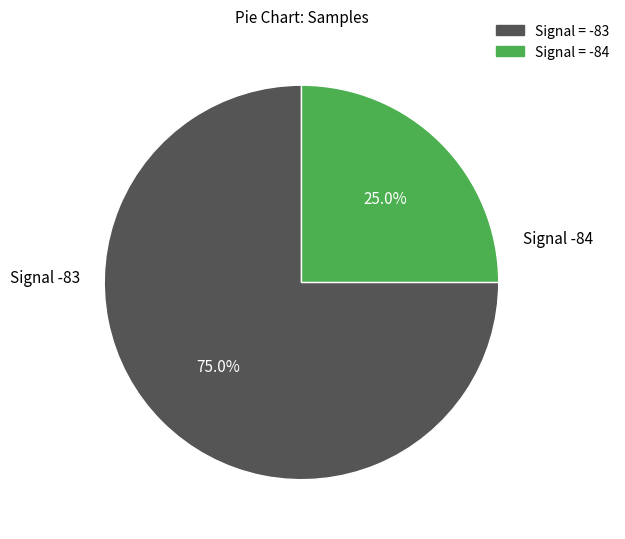

Does any single category account for the majority?

Yes